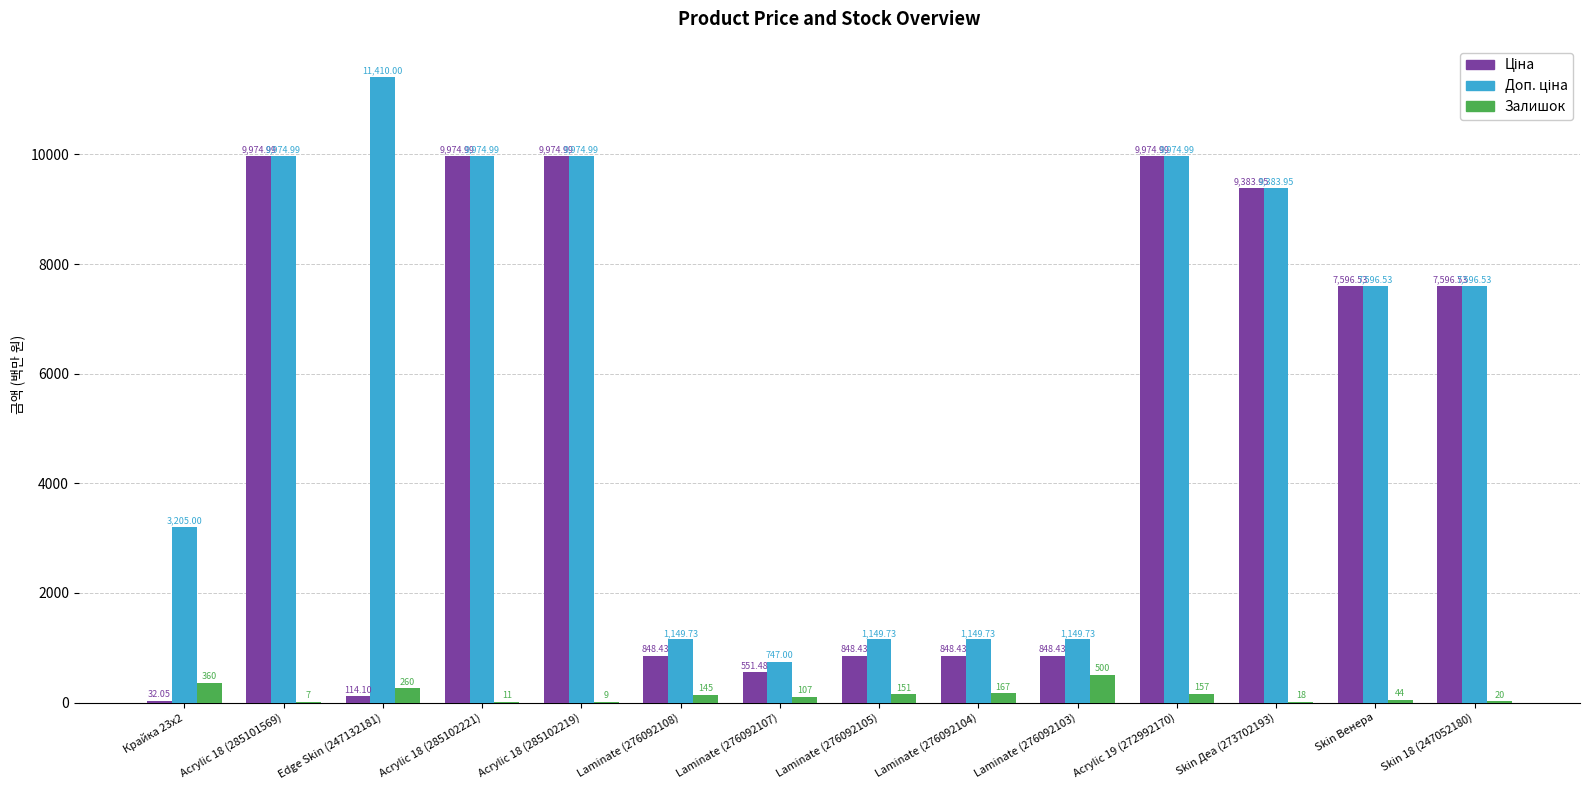

What is the total value across all series at Acrylic 19 (272992170)?

20107.0